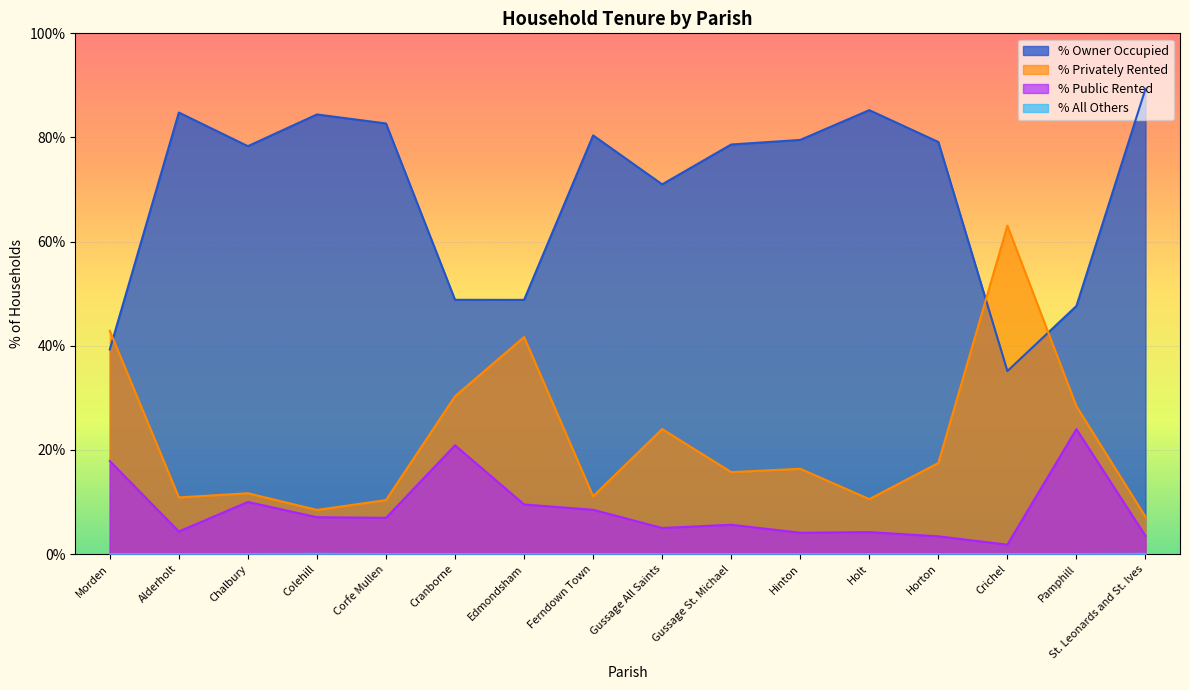

What are all the series names shown in the legend?

% Owner Occupied, % Privately Rented, % Public Rented, % All Others